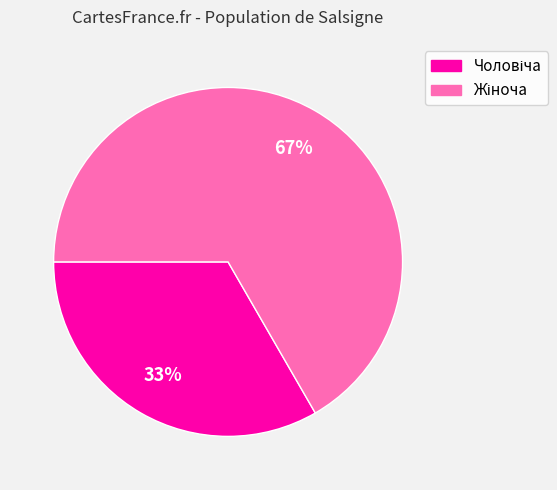

Count the number of slices in the pie.

2